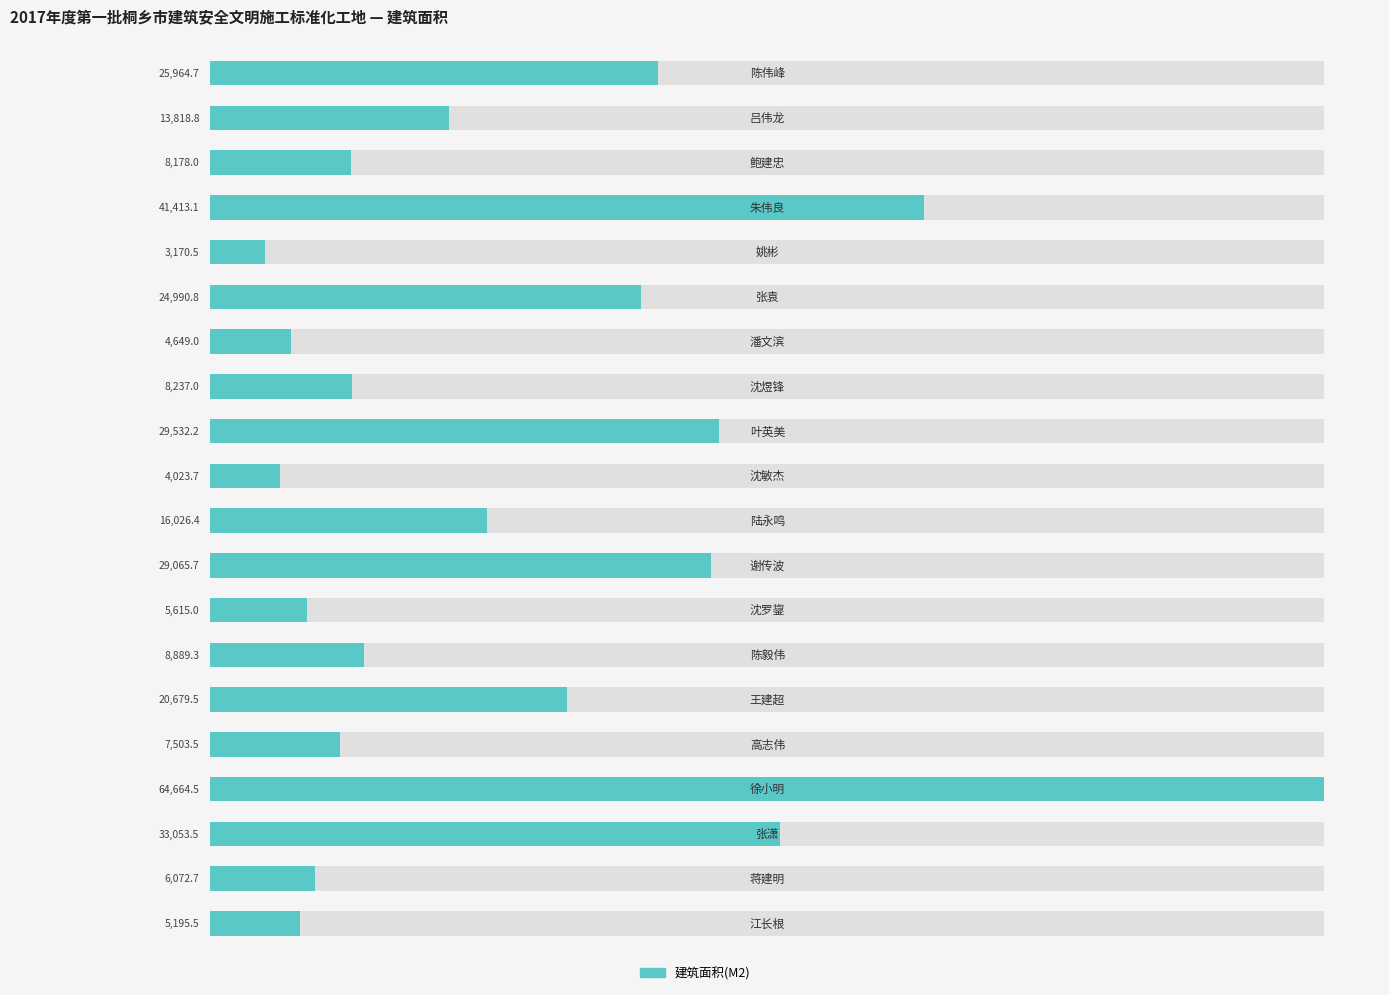

How many distinct data groups are displayed?

1